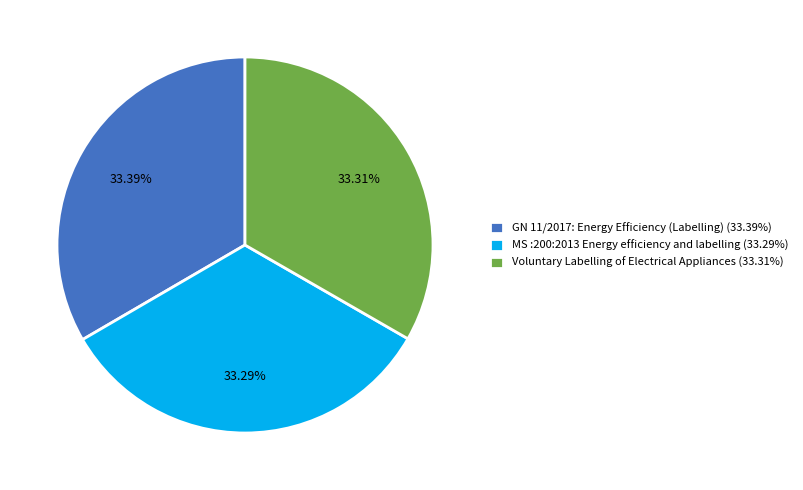

True or false: GN 11/2017: Energy Efficiency (Labelling) accounts for 33% of the total.

True